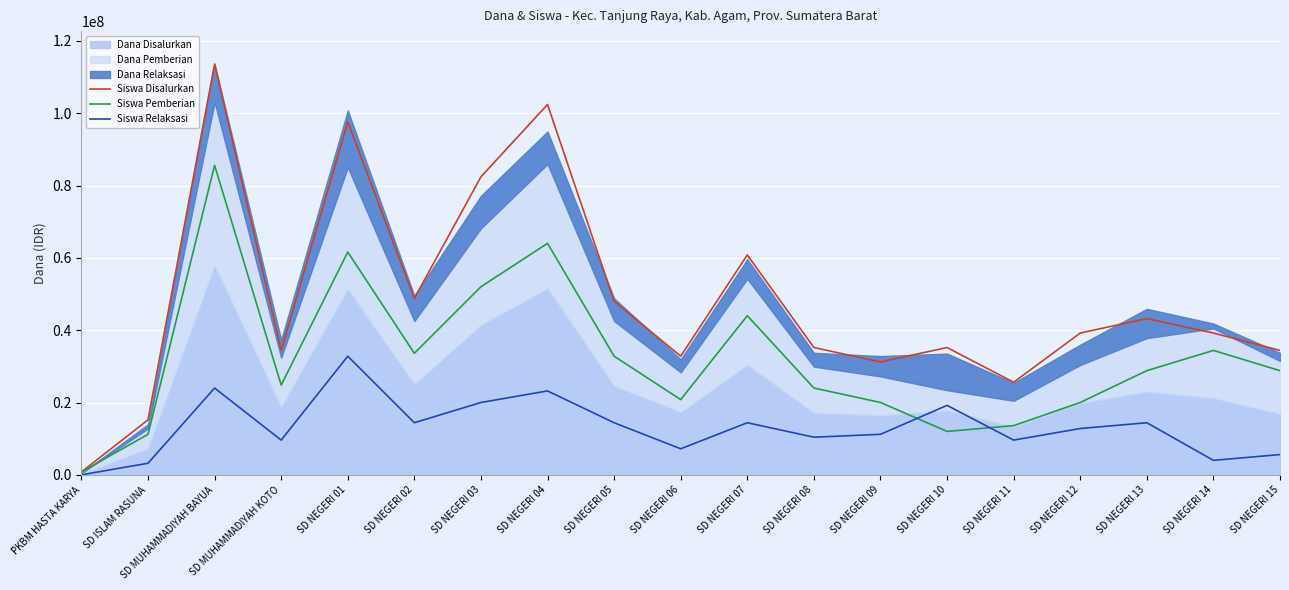

Which category has the highest value in the Siswa Disalurkan series?

SD MUHAMMADIYAH BAYUA